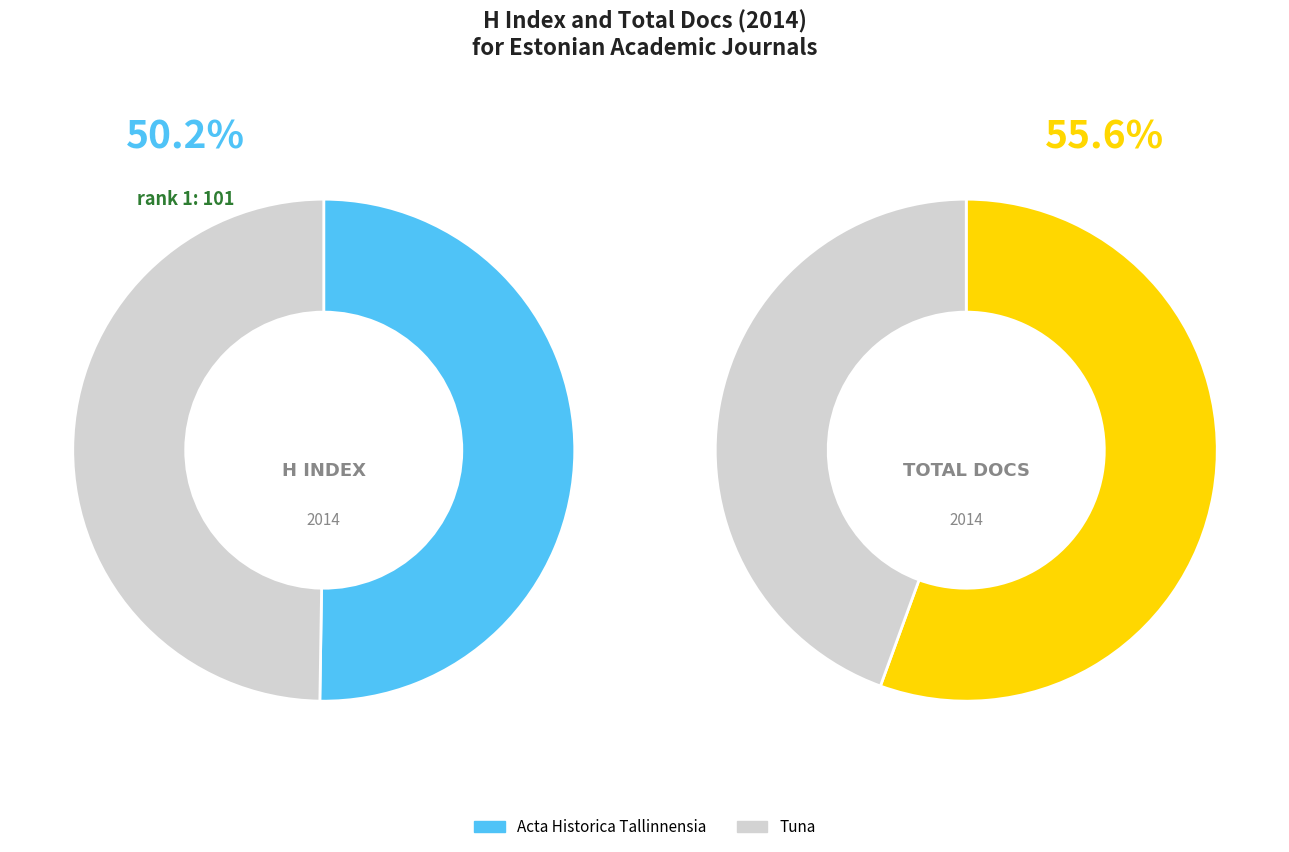

What is the difference between the highest and lowest values at Acta Historica Tallinnensia?

96